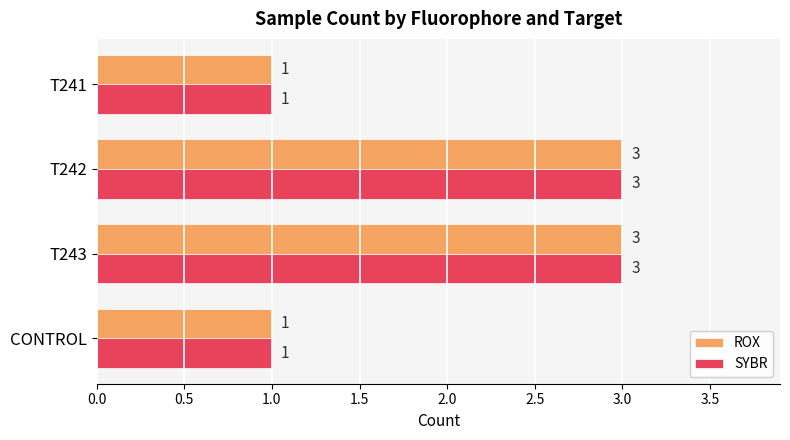

The value of ROX at T242 is 5. True or false?

False